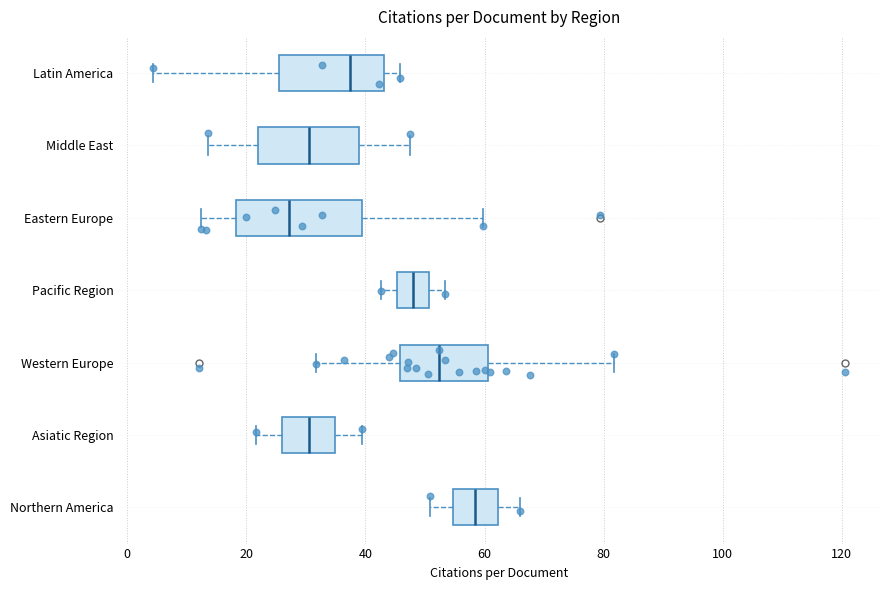

Reading bottom to top, read every box against the x-axis: the position of its median line, the range the box covers, and the ends of its whiskers. The values are not printed on the chart, so give them approximately, as read against the axis.

Northern America: median 58, box 54 to 62, whiskers 50 to 66
Asiatic Region: median 30, box 26 to 34, whiskers 22 to 40
Western Europe: median 52, box 46 to 60, whiskers 32 to 82
Pacific Region: median 48, box 46 to 50, whiskers 42 to 54
Eastern Europe: median 28, box 18 to 40, whiskers 12 to 60
Middle East: median 30, box 22 to 38, whiskers 14 to 48
Latin America: median 38, box 26 to 44, whiskers 4 to 46